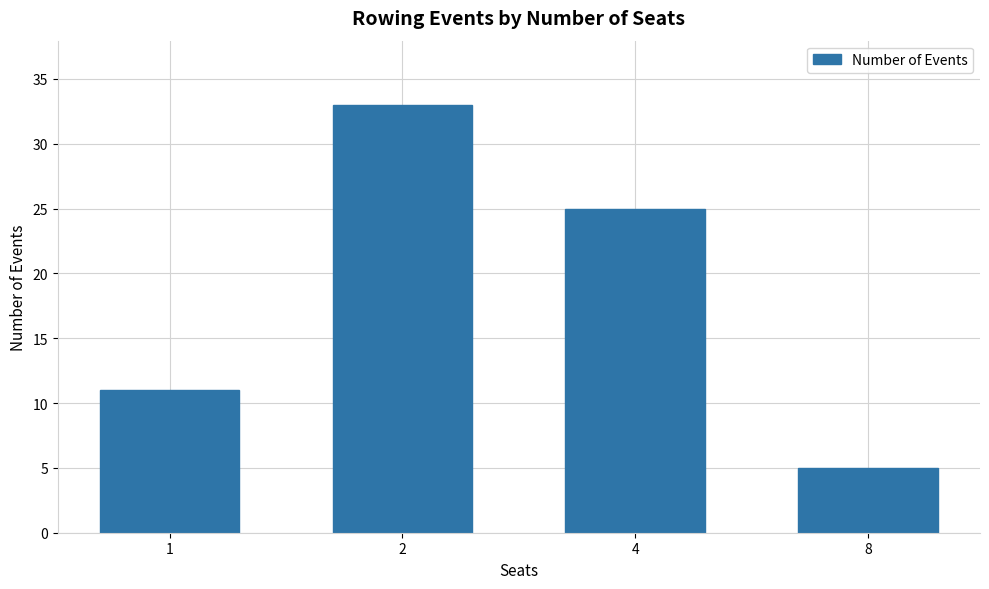

At which category does the chart reach its peak across all series?

2